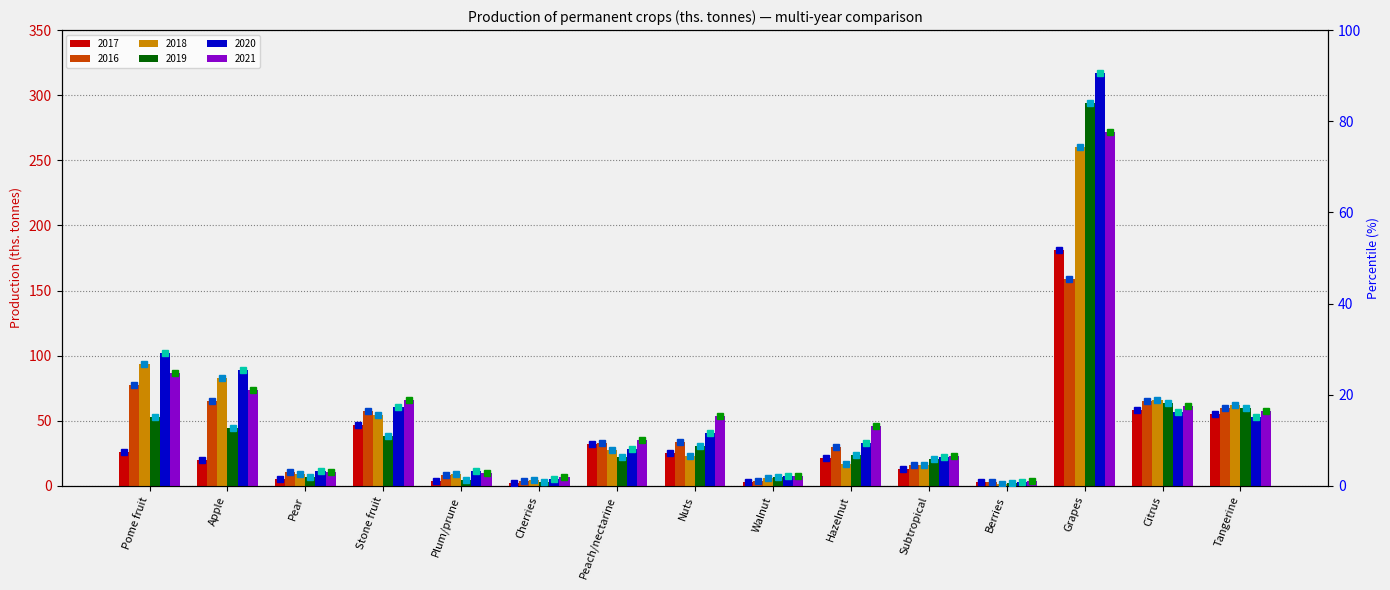

What is the value of the 2020 pct bar at the 5th from the left?

3.2